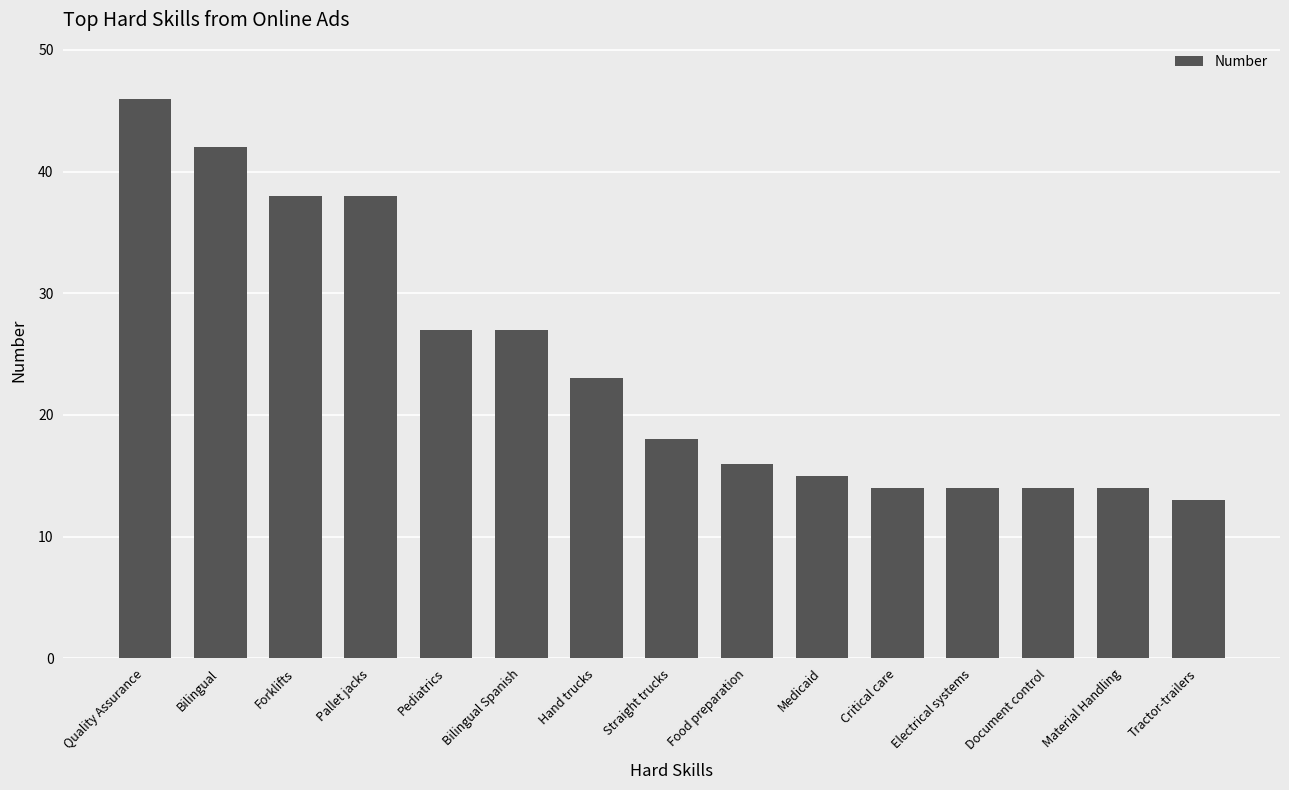

What is the change in value from Quality Assurance to Pediatrics?

-19